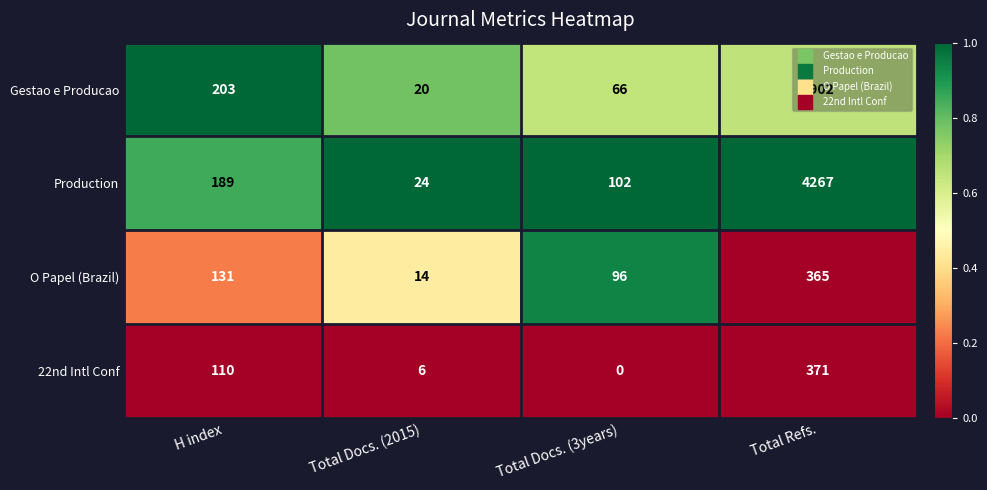

What is the maximum value for 22nd Intl Conf?

371